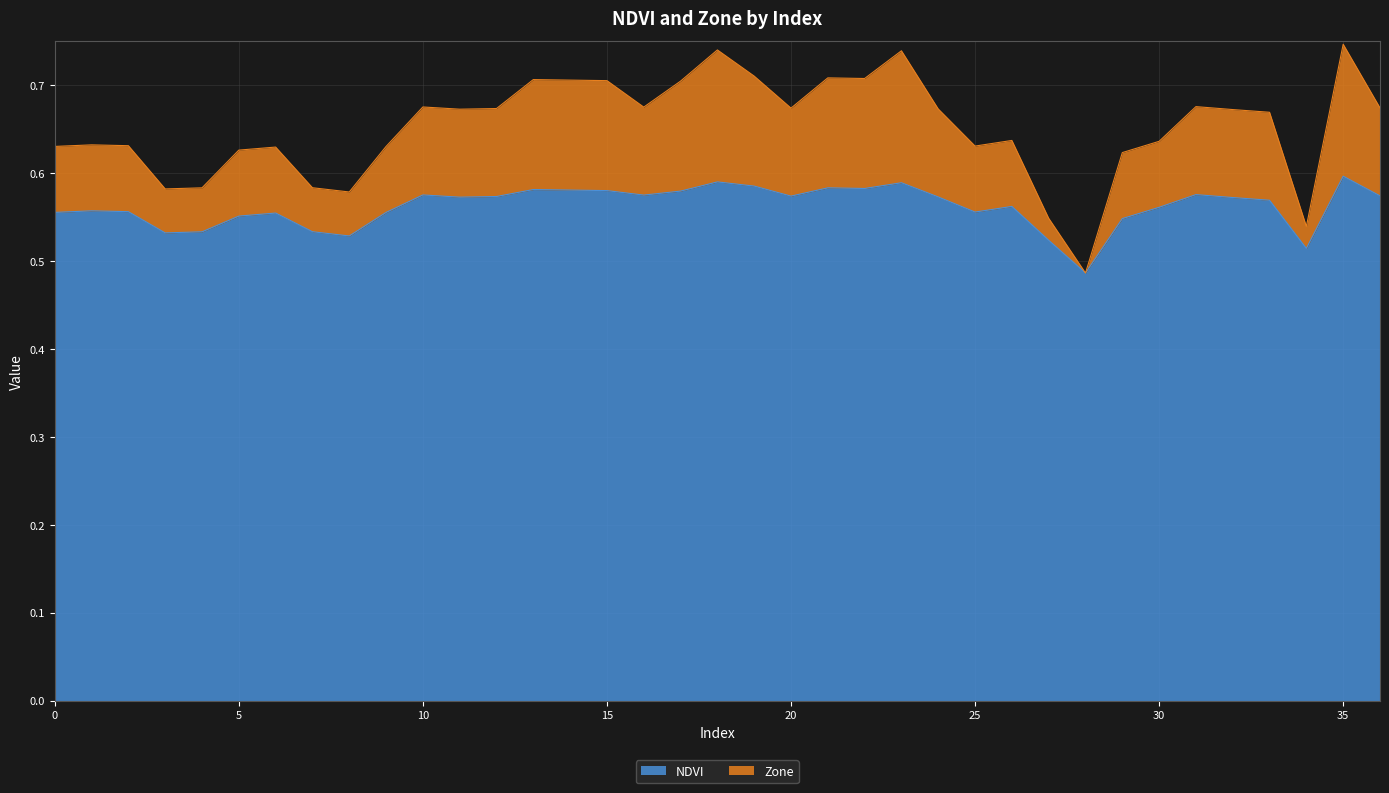

Which series has the largest total across all categories?

Zone